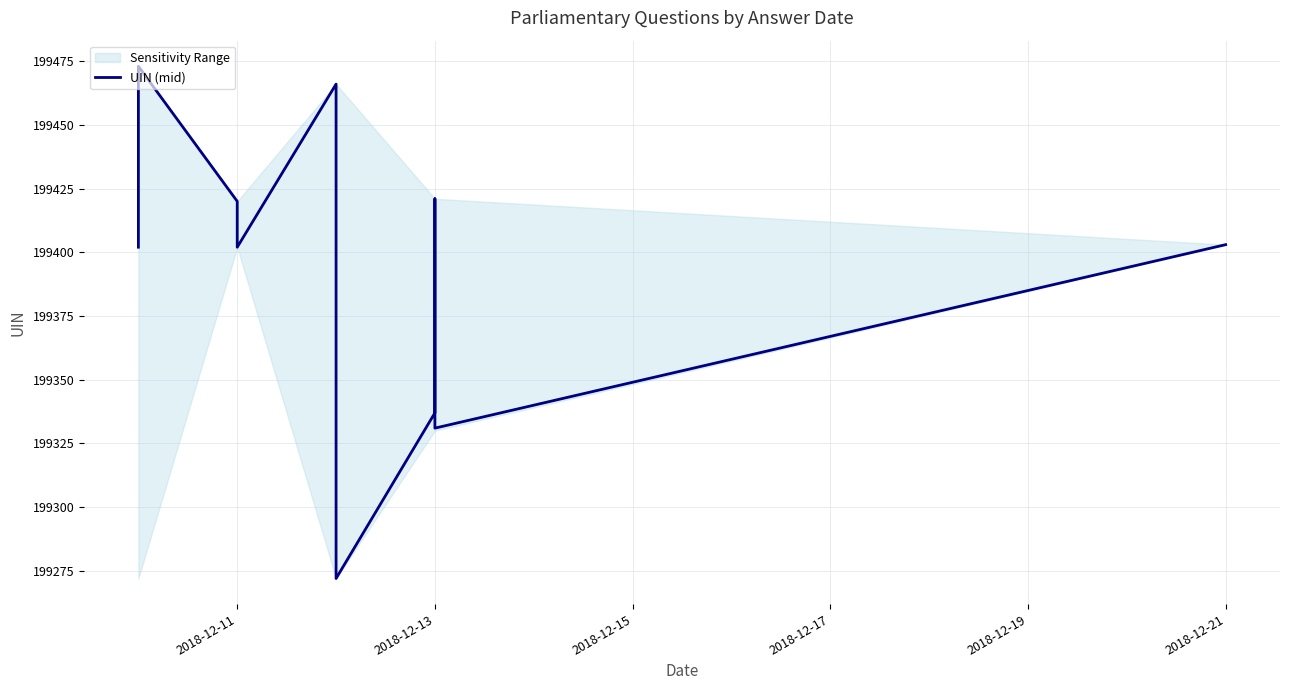

What is the ratio of the value at 2018-12-13 to the value at 7?

1.0